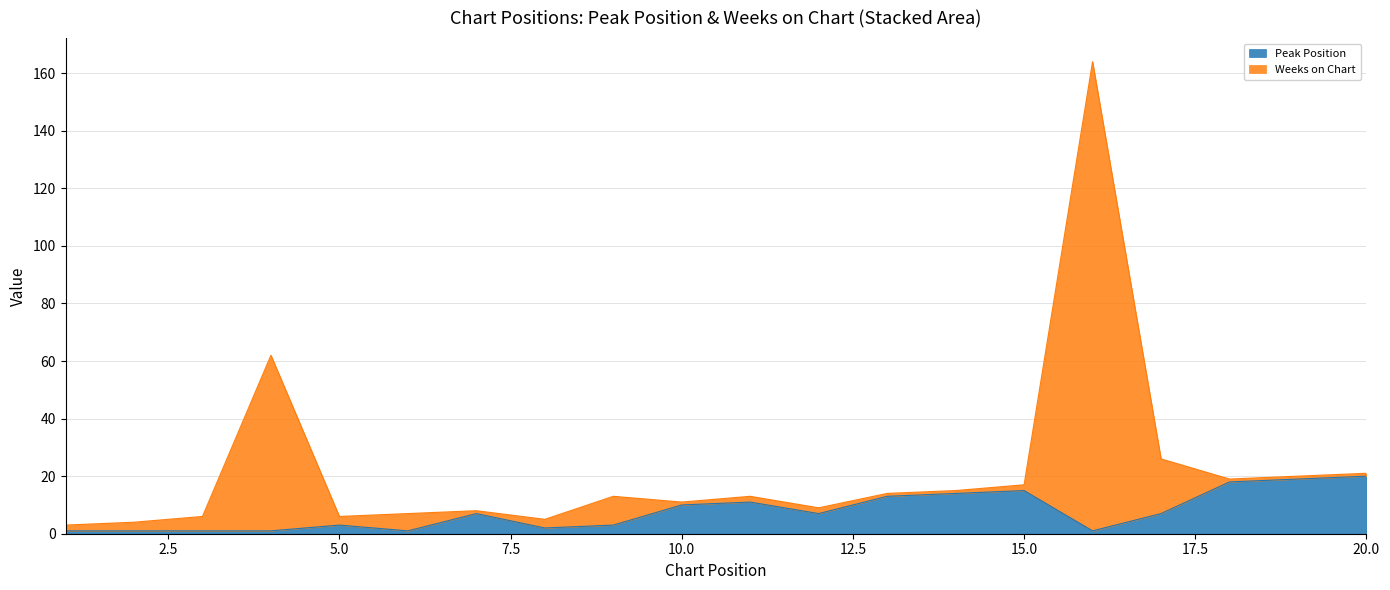

What is the highest value of the Peak Position series?

20